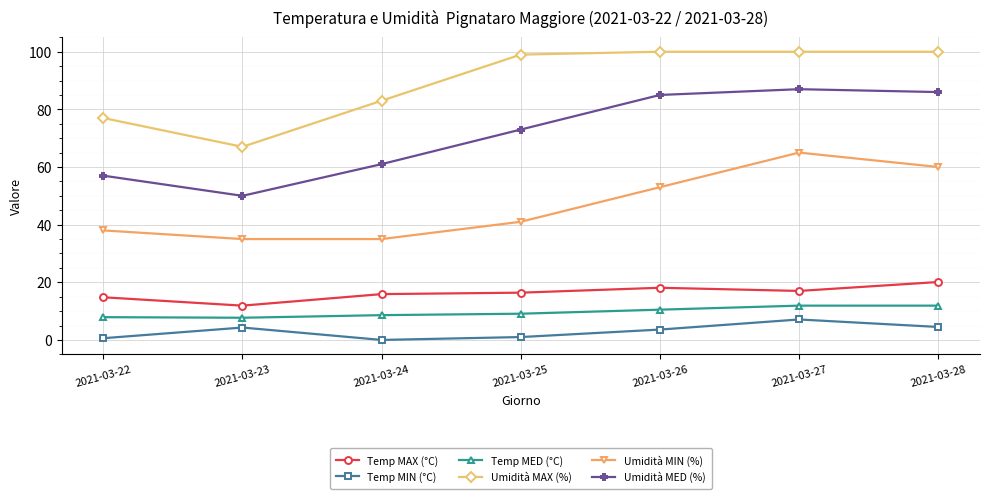

Rank the series at 2021-03-25 from lowest to highest value.

Temp MIN (°C), Temp MED (°C), Temp MAX (°C), Umidità MIN (%), Umidità MED (%), Umidità MAX (%)